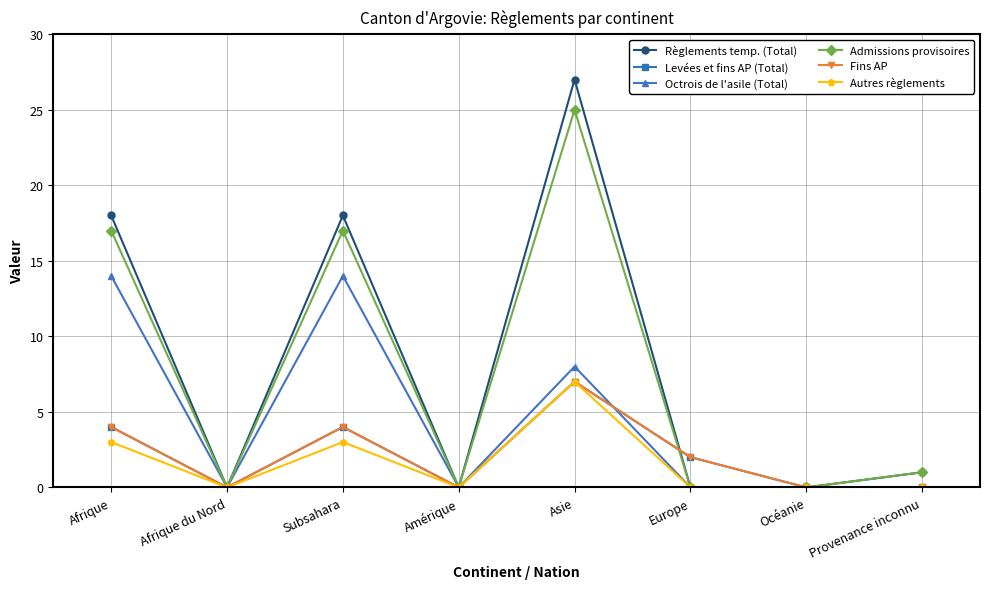

At which category does the chart reach its minimum across all series?

Afrique du Nord